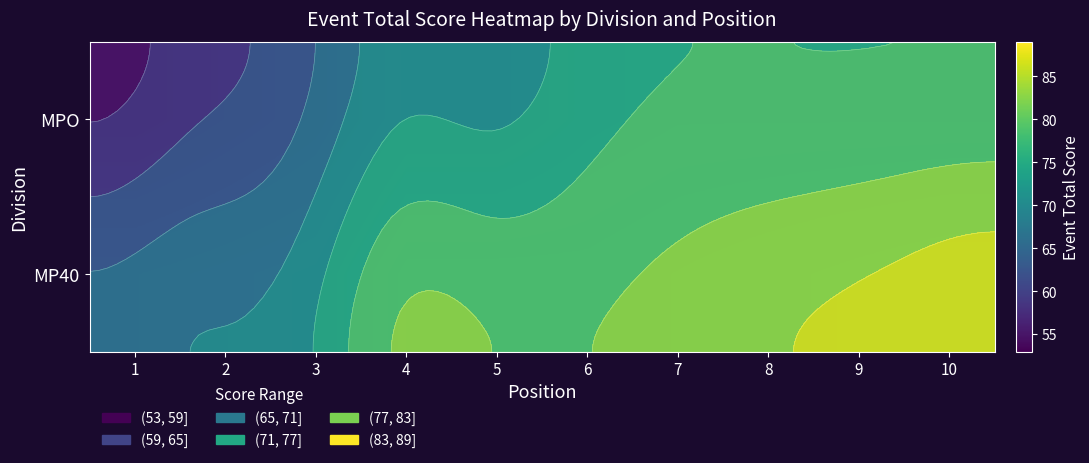

At which category is the sum across all series the highest?

10